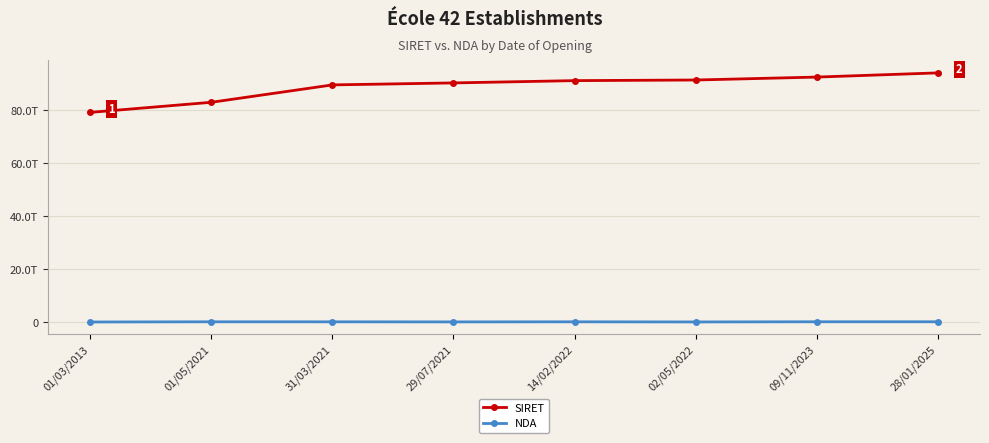

At which category is the sum across all series the highest?

28/01/2025